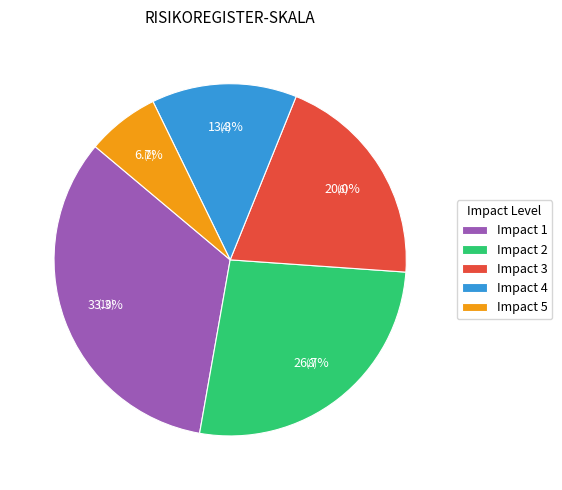

Which category has the smallest portion of the pie?

Impact 5